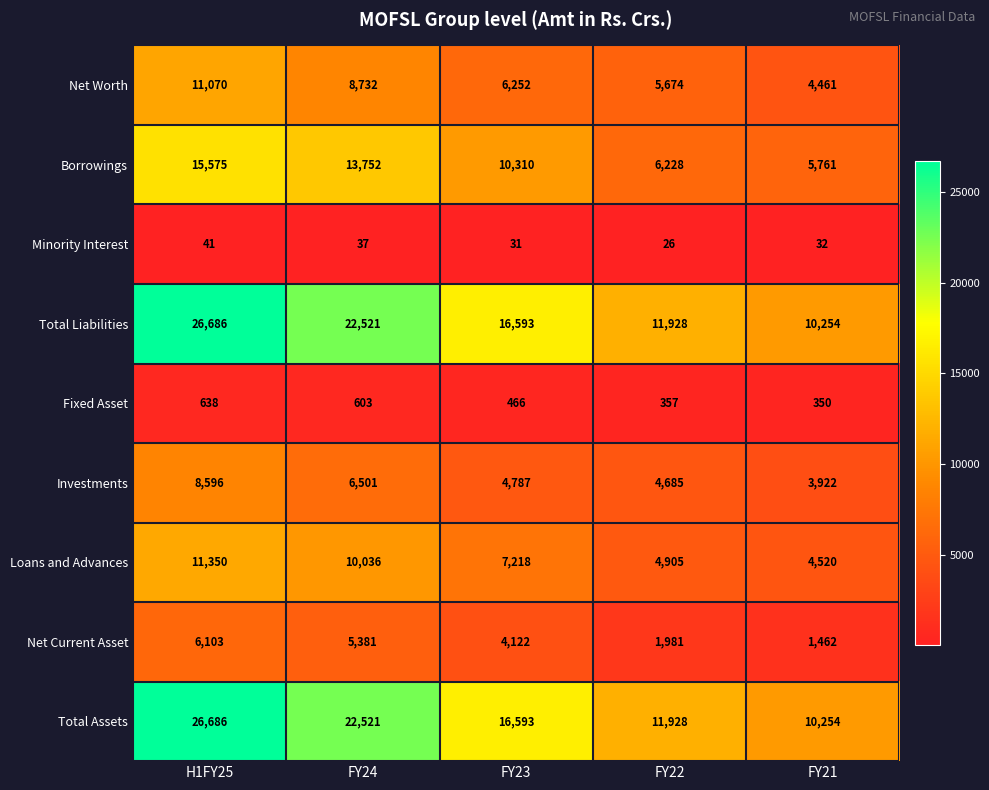

The value of Minority Interest at H1FY25 is 12. True or false?

False